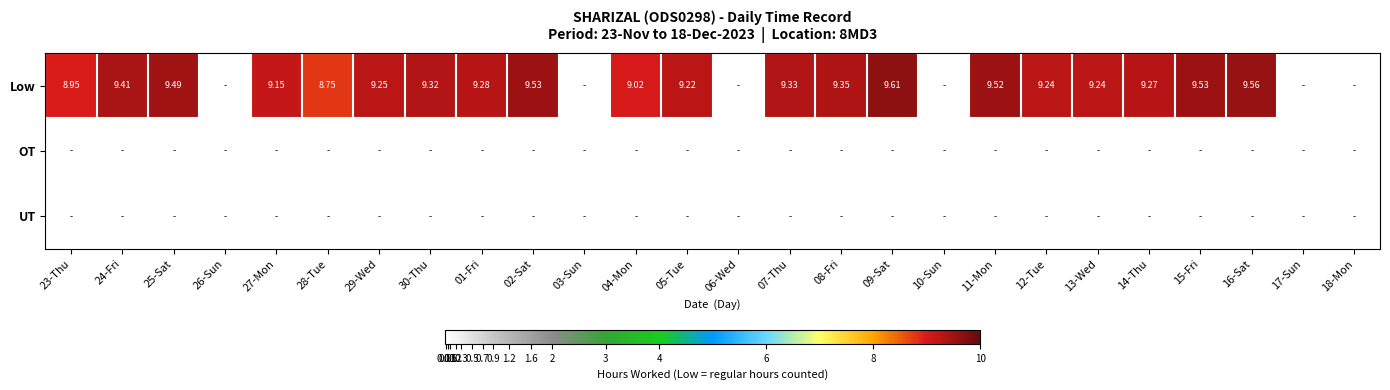

The UT series shows 0.0 at 24-Fri. True or false?

True